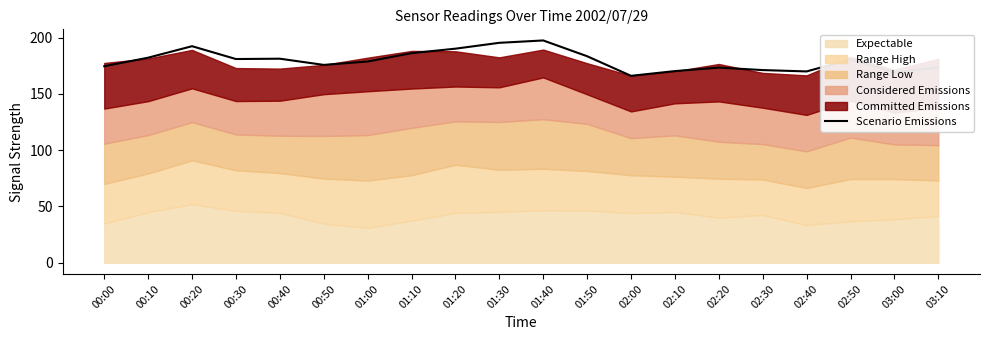

Rank the categories by value from highest to lowest.

01:40, 01:30, 00:20, 01:20, 01:10, 01:50, 00:10, 00:40, 00:30, 02:50, 01:00, 00:50, 00:00, 03:10, 02:20, 02:30, 02:10, 02:40, 03:00, 02:00